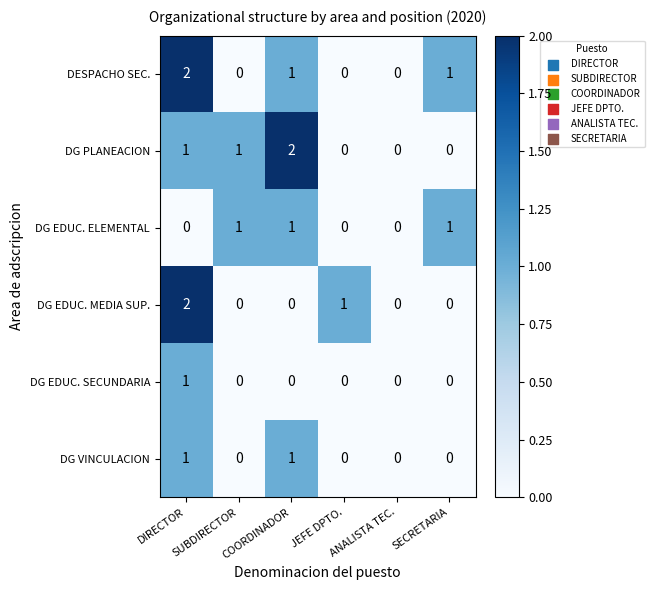

What is the total value across all series at COORDINADOR?

5